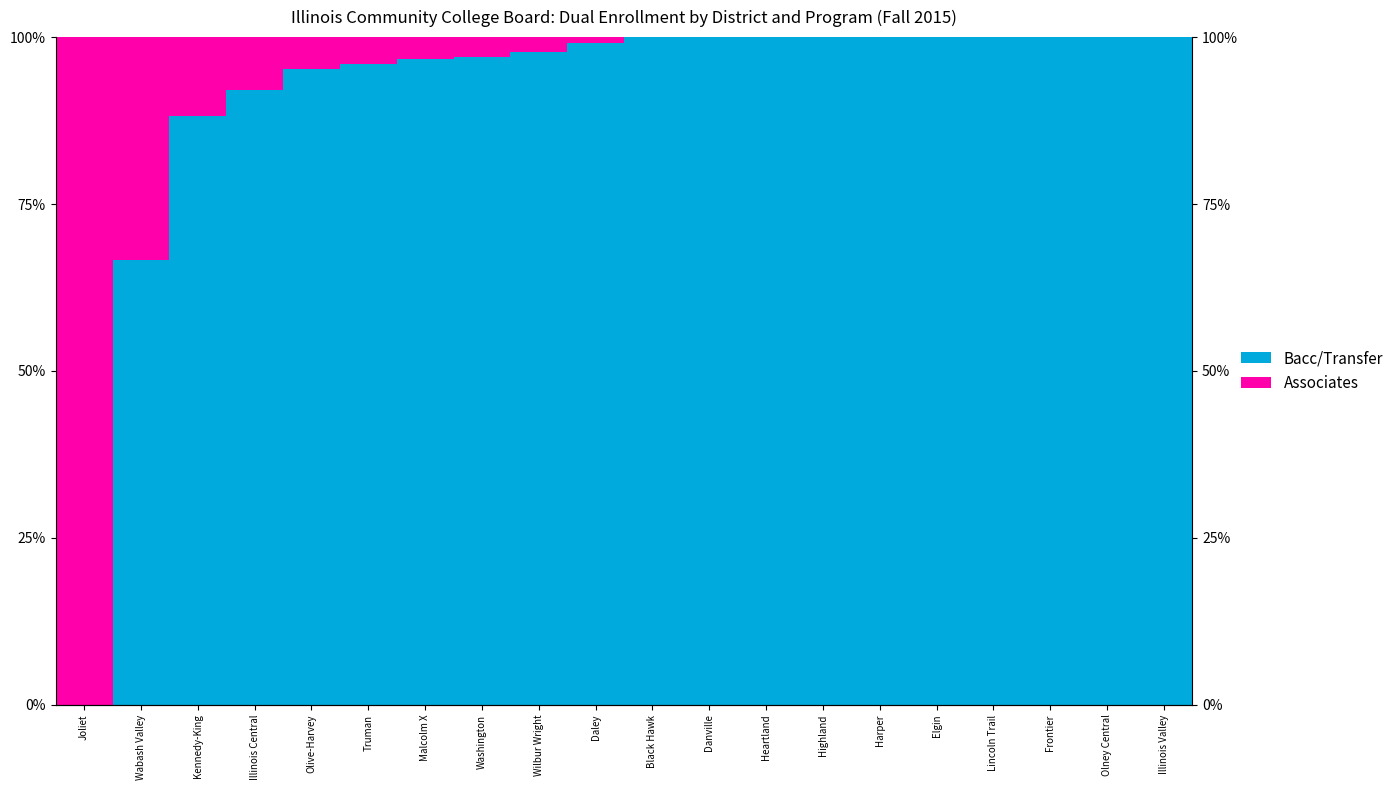

What is the spread (max minus min) of values at Black Hawk?

100.0